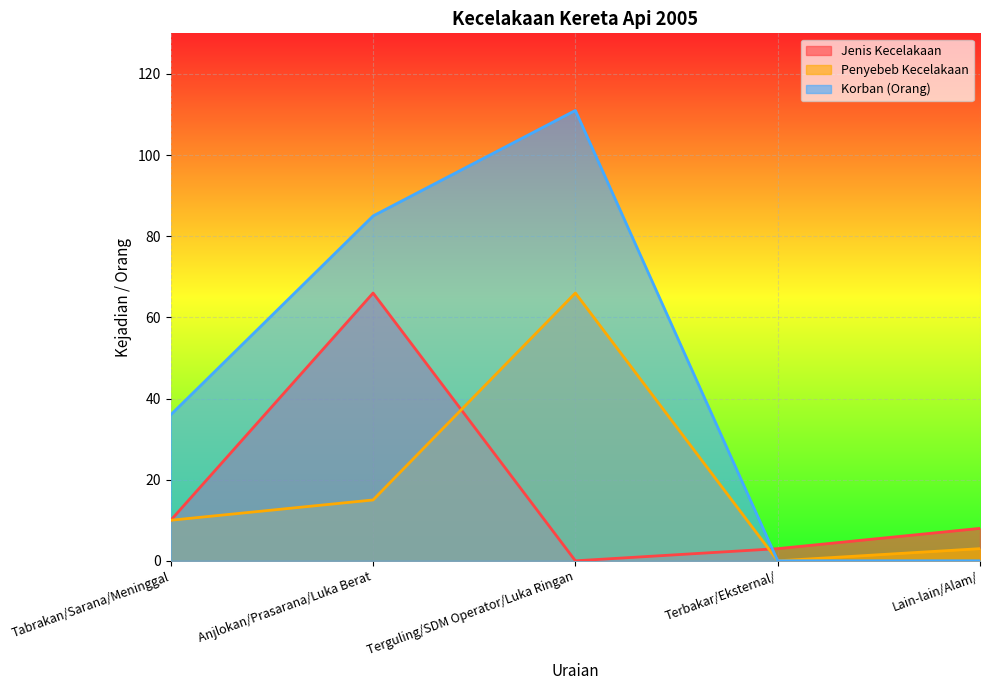

Where do Jenis Kecelakaan and Penyebeb Kecelakaan first cross each other?

Anjlokan/Prasarana/Luka Berat and Terguling/SDM Operator/Luka Ringan